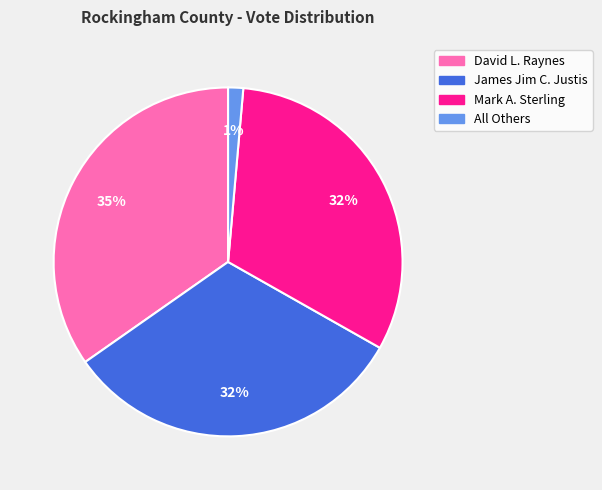

The David L. Raynes slice represents 27% of the pie. True or false?

False